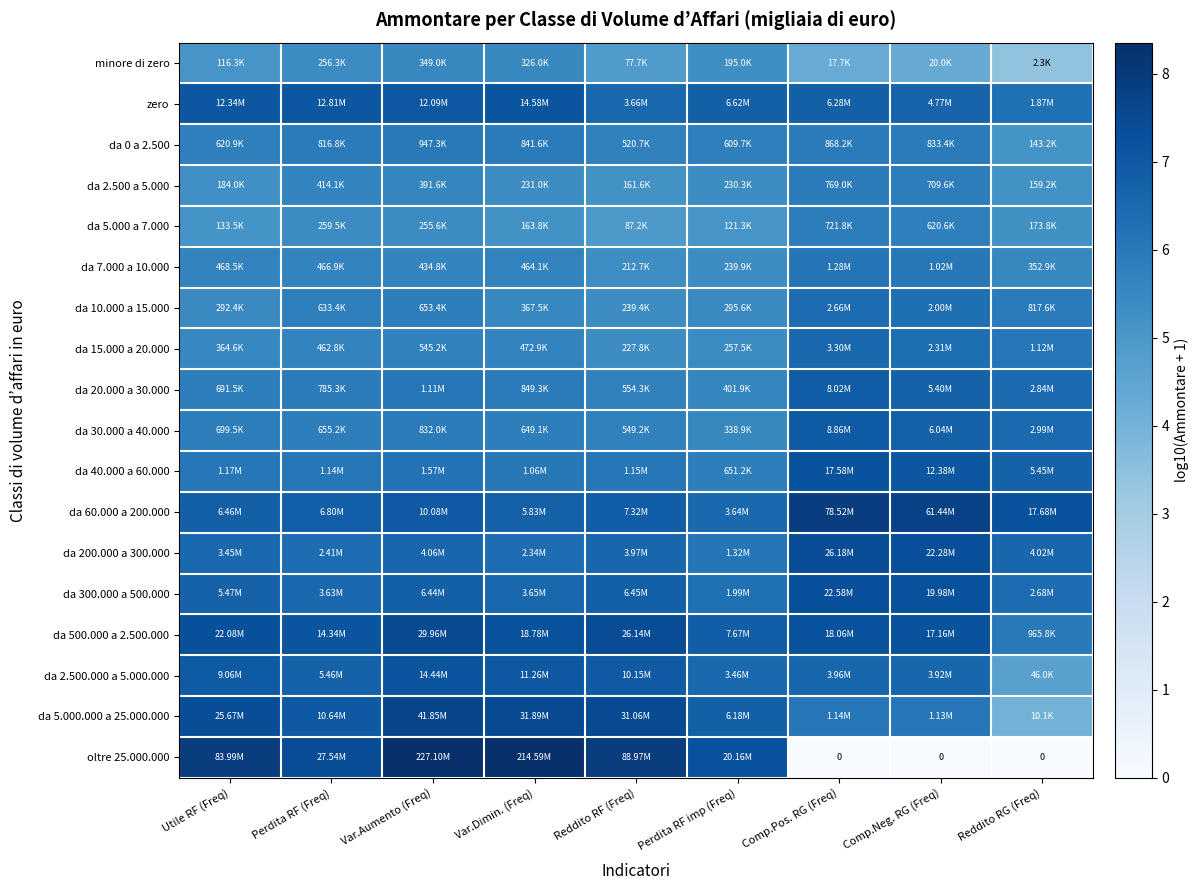

Which category has the lowest value across all series?

Comp.Pos. RG (Freq)